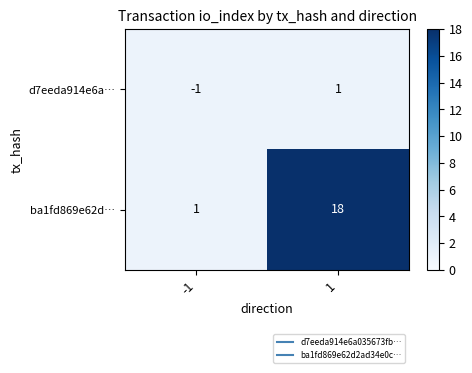

What is the difference between the ba1fd869e62d… values at -1 and 1?

17